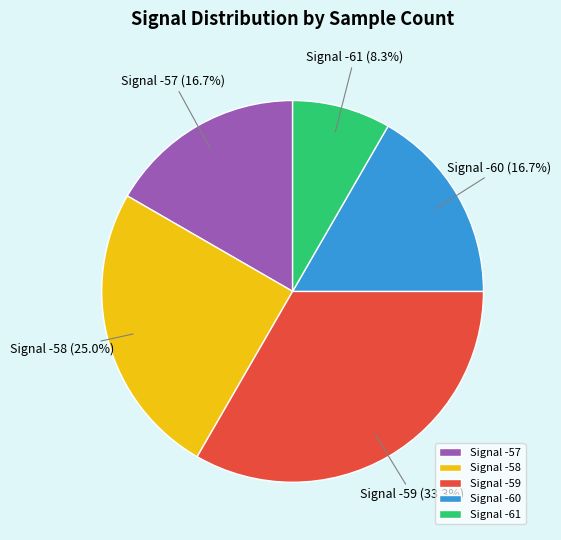

Which has a higher value, Signal -57 or Signal -61?

Signal -57